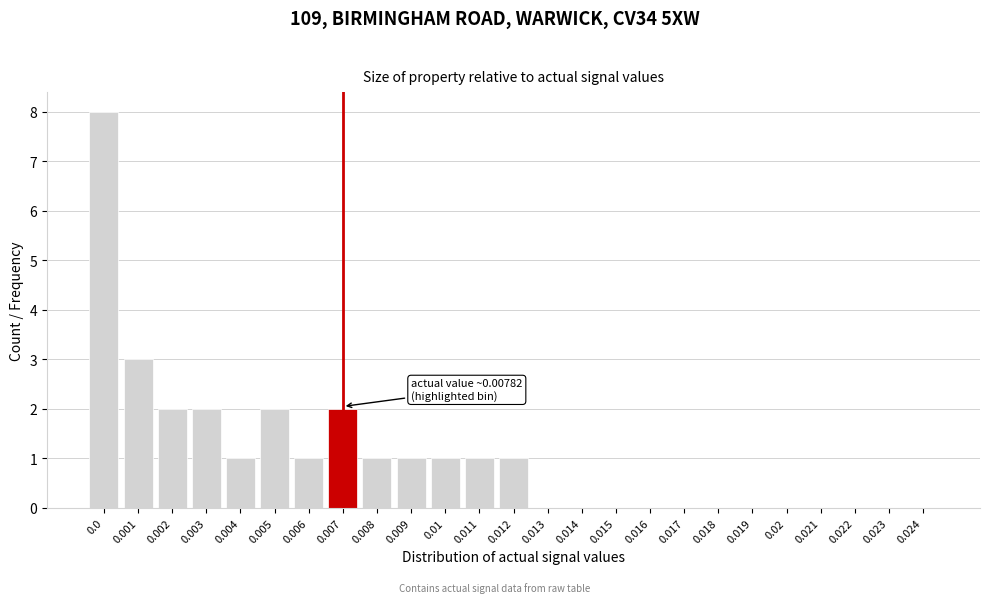

Reading left to right, what are all the values shown in this chart?

0.0=8	0.001=3	0.002=2	0.003=2	0.004=1	0.005=2	0.006=1	0.007=2	0.008=1	0.009=1	0.01=1	0.011=1	0.012=1	0.013=0	0.014=0	0.015=0	0.016=0	0.017=0	0.018=0	0.019=0	0.02=0	0.021=0	0.022=0	0.023=0	0.024=0